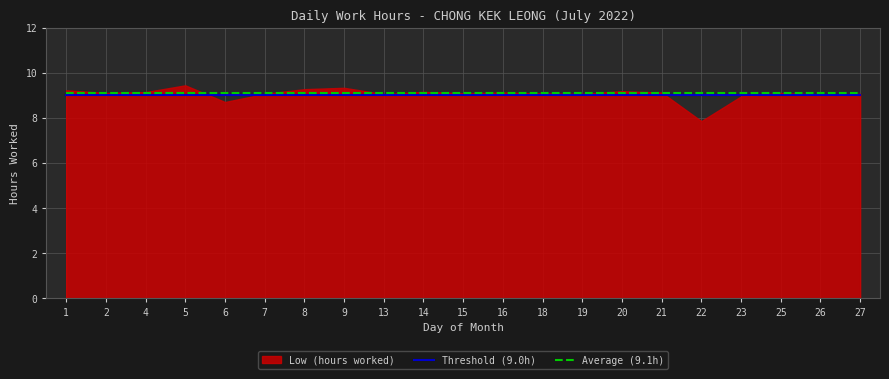

What is the value of the Threshold (9.0h) point at the 12th from the left?

9.0